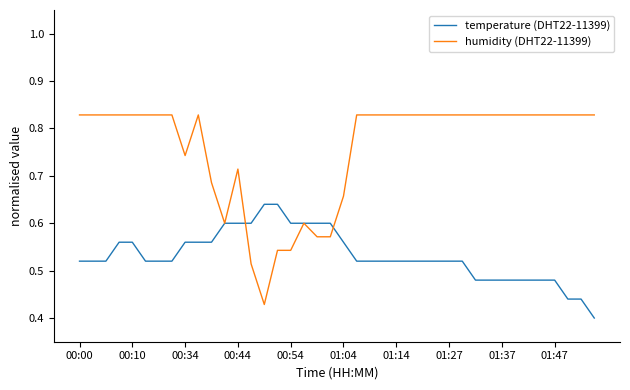

Which series has the largest total across all categories?

humidity (DHT22-11399)